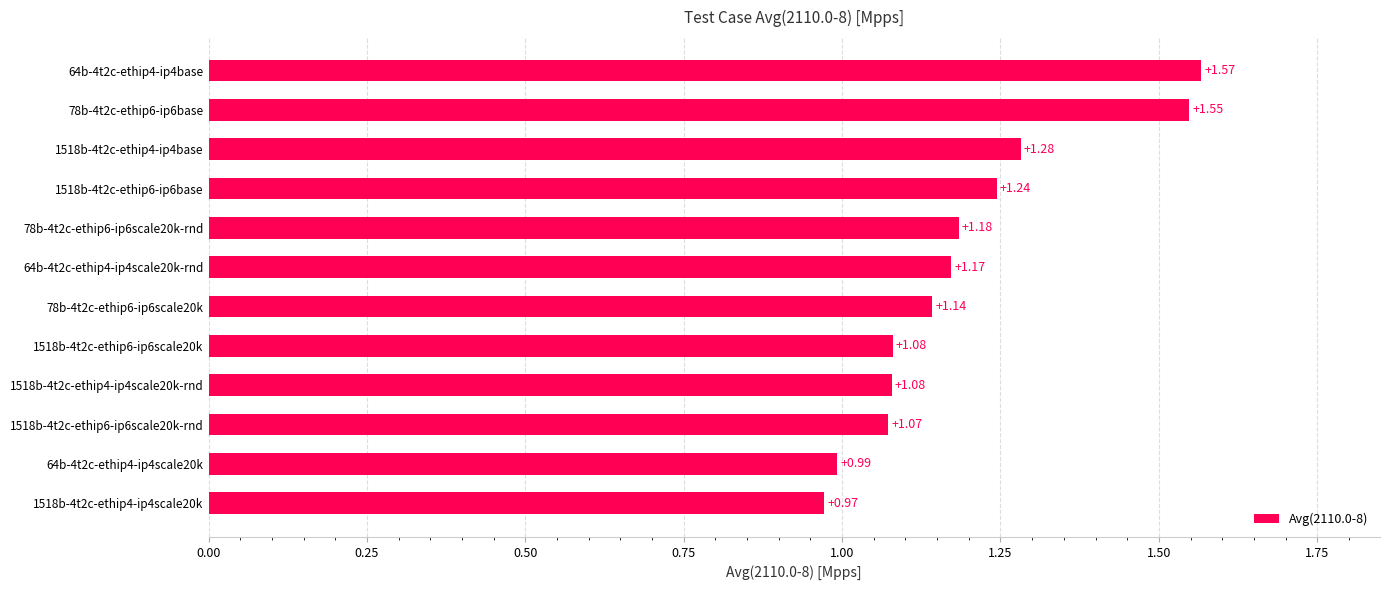

What is the sum of the values at 1518b-4t2c-ethip6-ip6scale20k and 64b-4t2c-ethip4-ip4scale20k?

2.1